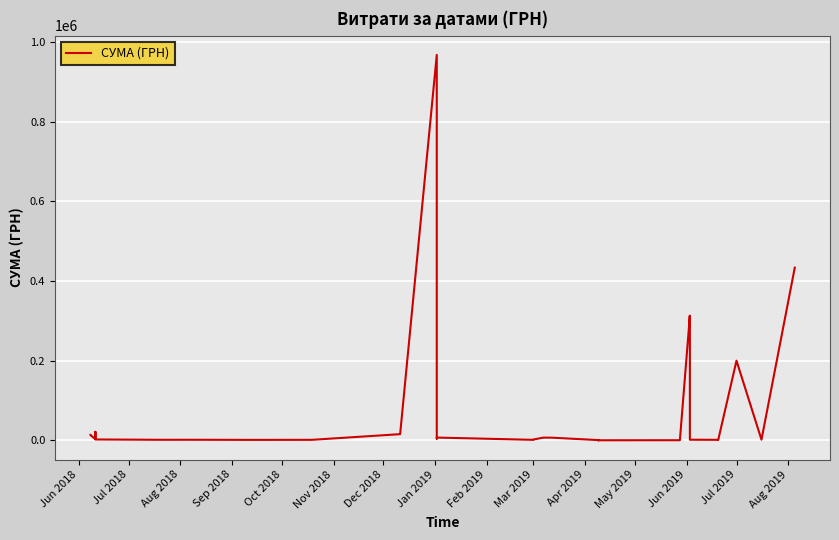

What is the value of the 27th point from the left?

101.2